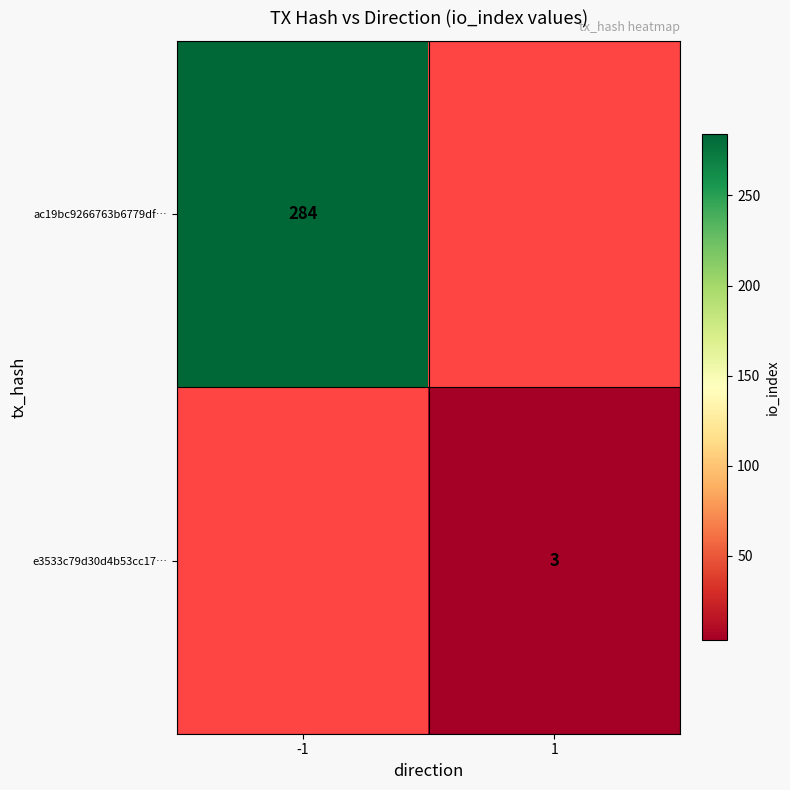

Which label corresponds to the smallest value in the chart?

1